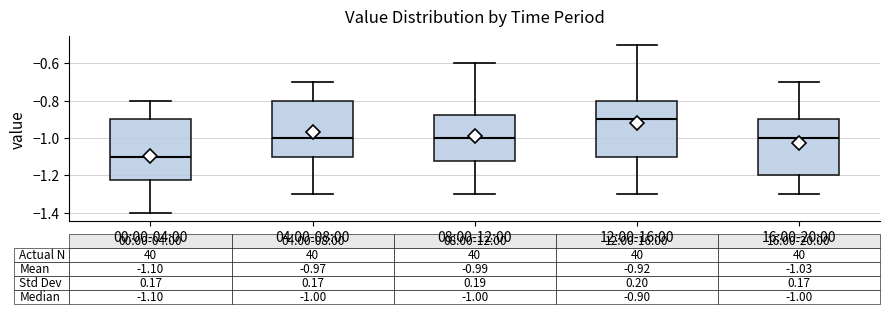

Comparing the boxes themselves (not the whiskers), which one is the tallest?

00:00-04:00